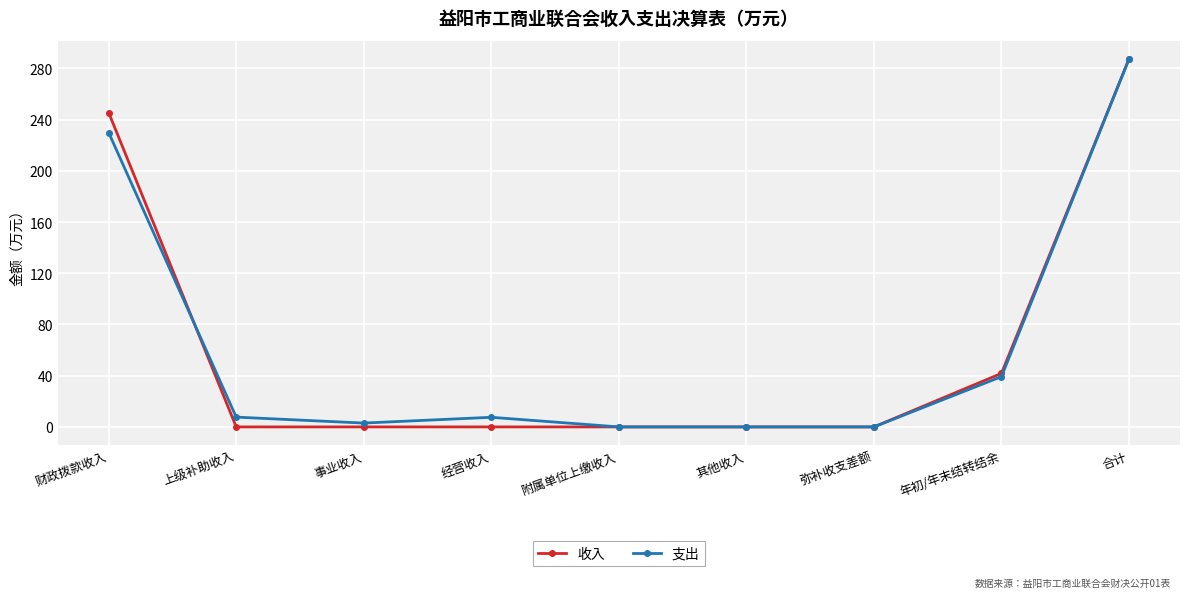

Does the chart have visible grid lines?

Yes